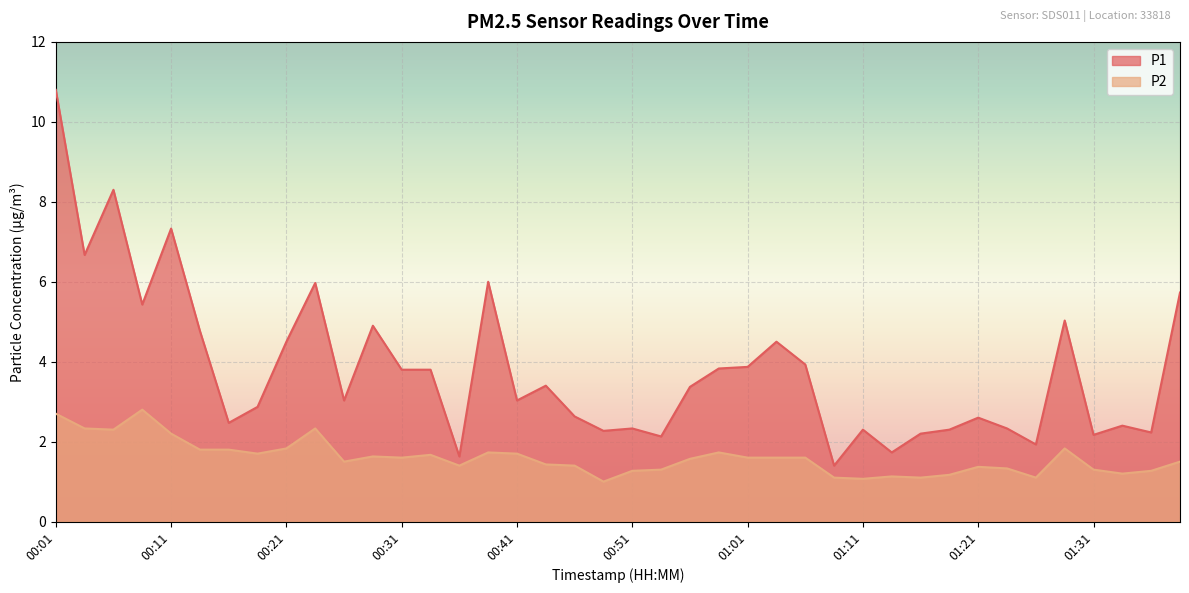

What is the smallest value displayed?

1.0